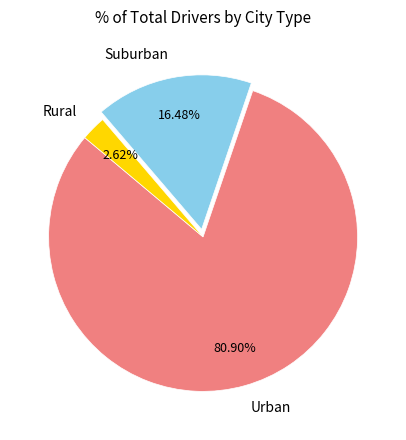

To the nearest percent, what is the difference between the largest and smallest slice percentages?

78%